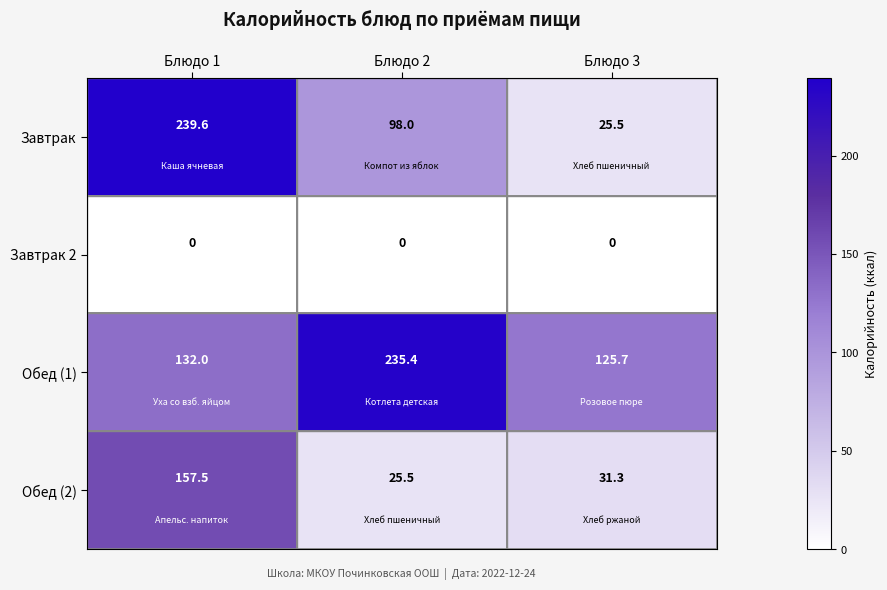

Which series has the largest total across all categories?

Обед (1)